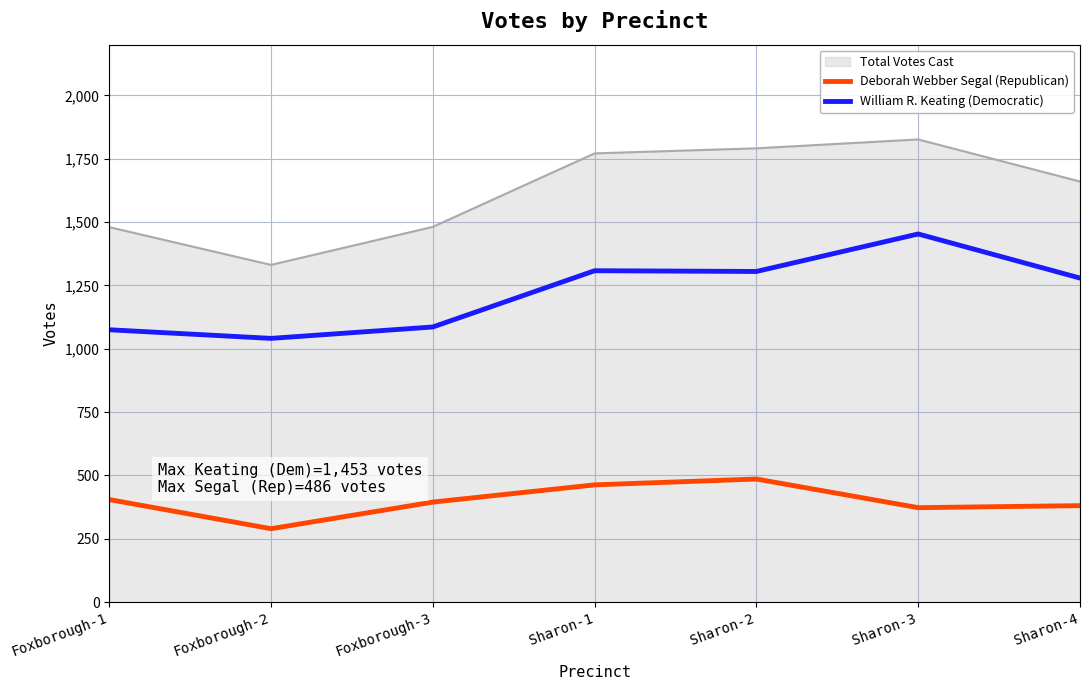

Is the value of William R. Keating (Democratic) at Sharon-1 greater than the value of Deborah Webber Segal (Republican) at Foxborough-2?

Yes